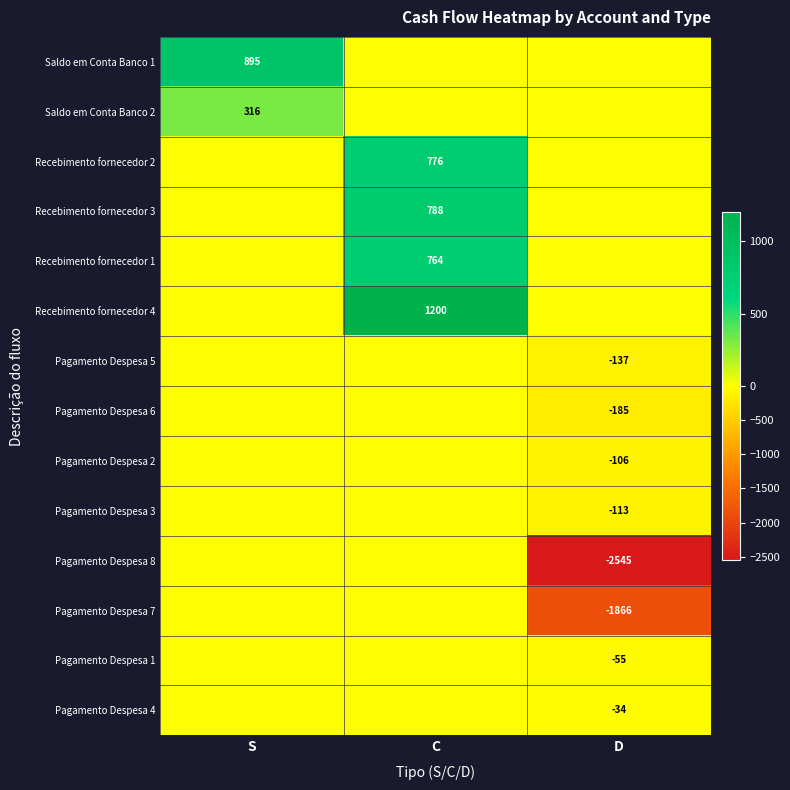

Is it true that Pagamento Despesa 1 equals -90 at D?

False